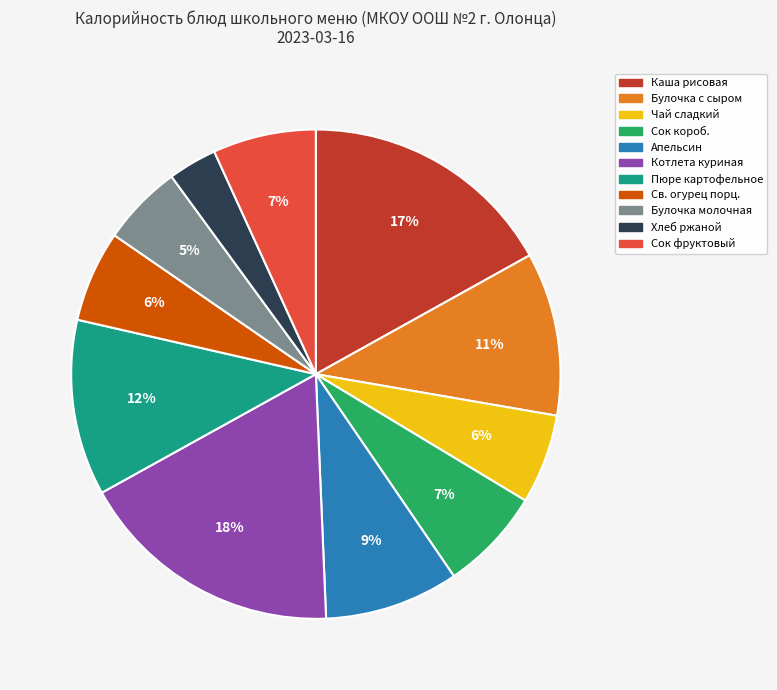

True or false: Апельсин accounts for 9% of the total.

True